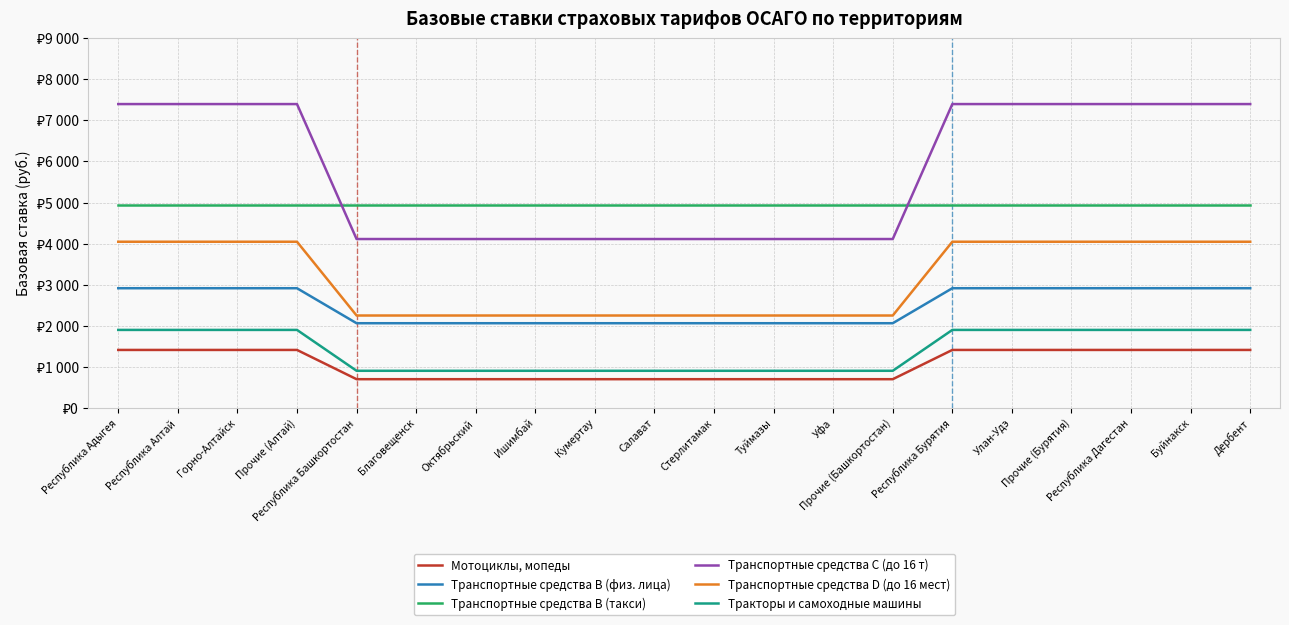

Does the chart have visible grid lines?

Yes